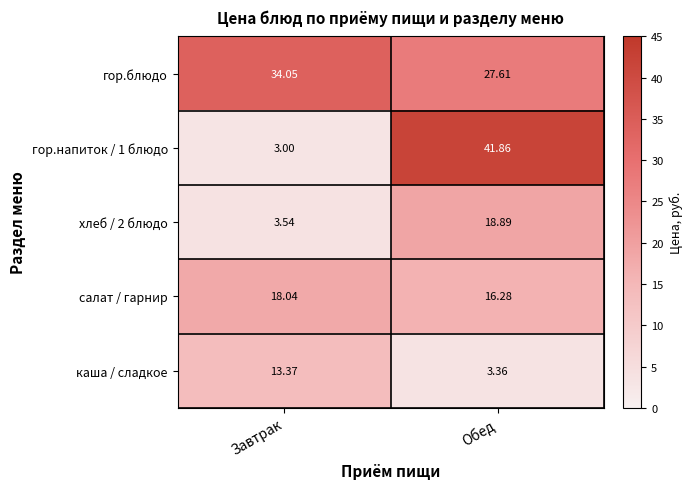

Which series has the largest total across all categories?

гор.блюдо